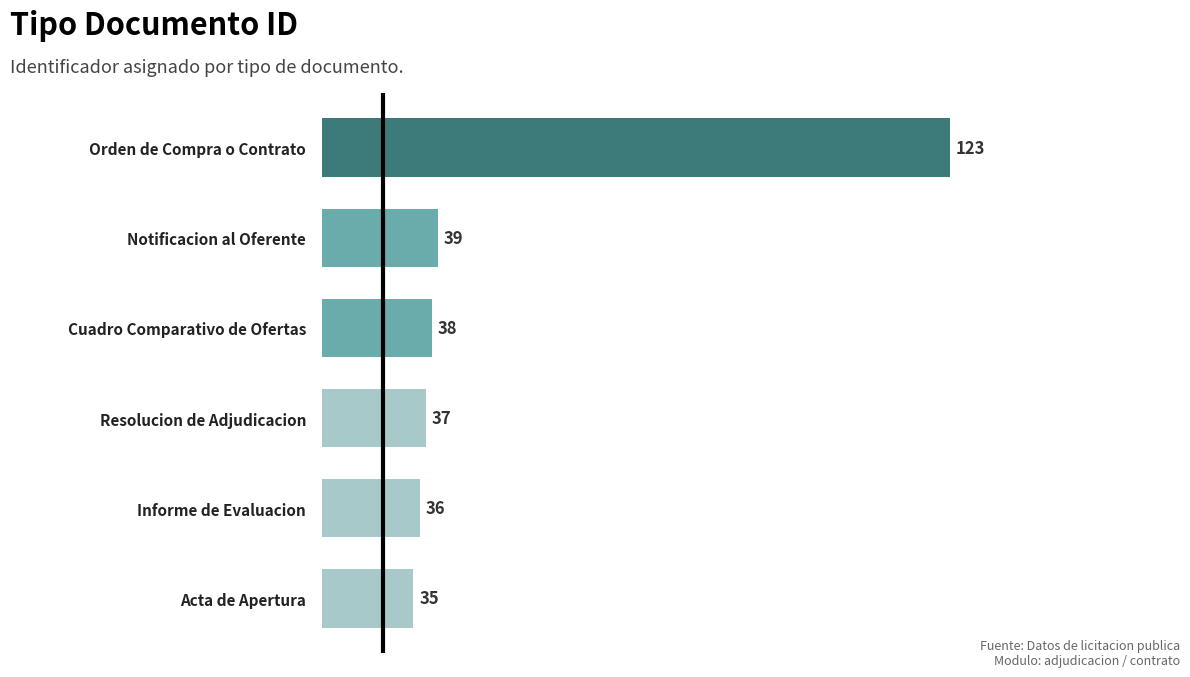

What value does the data have at Informe de Evaluacion, to the nearest 10?

40